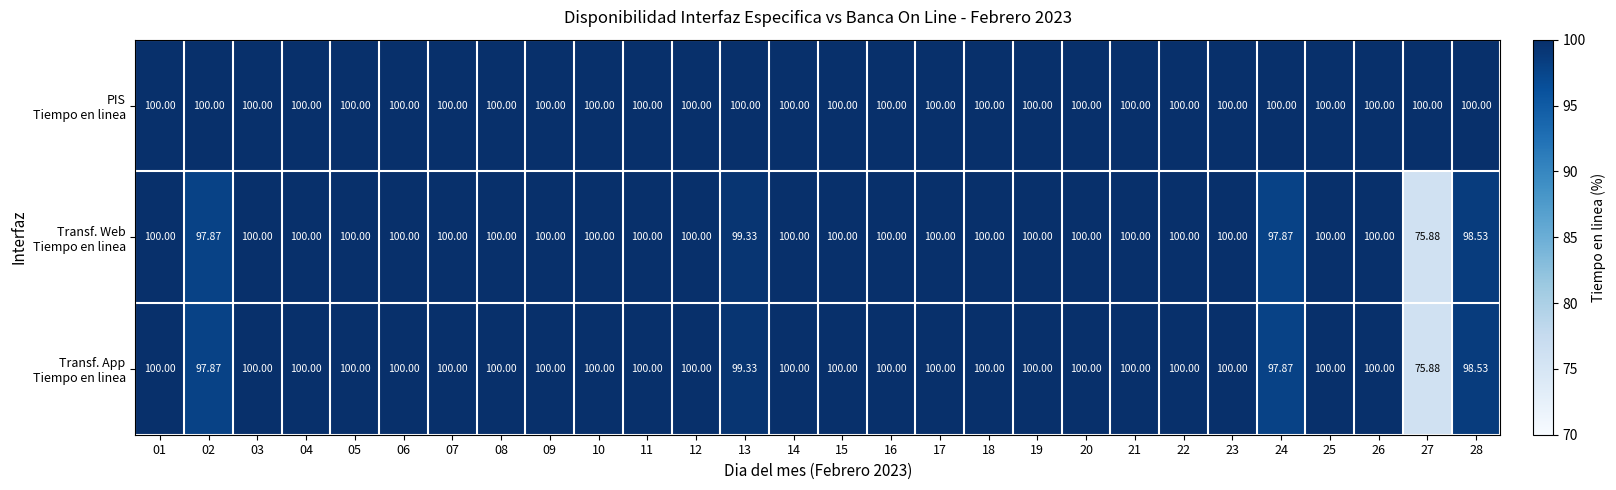

What is the greatest value displayed?

100.0